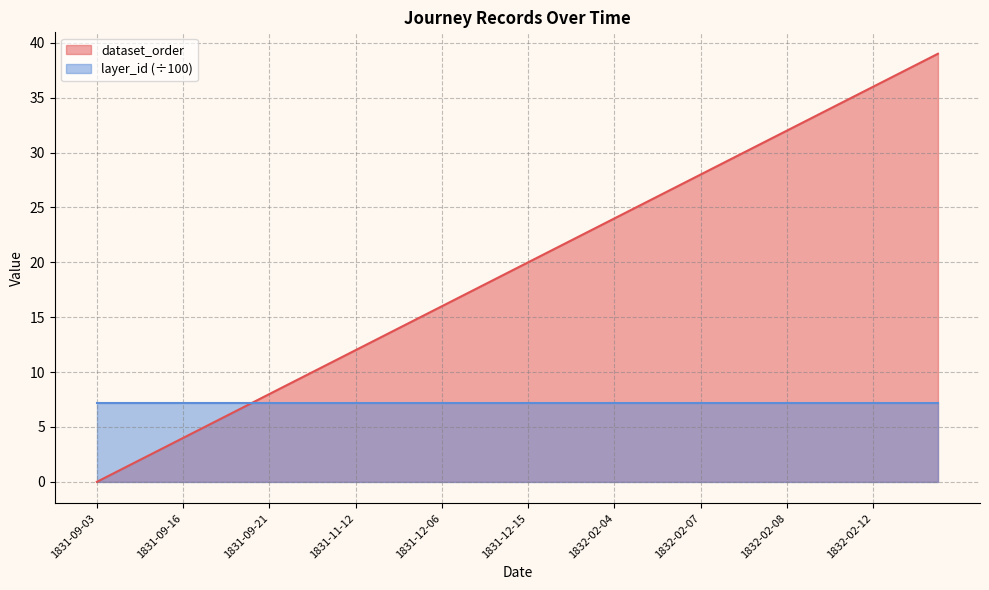

What is the difference between the maximum and second lowest values?

38